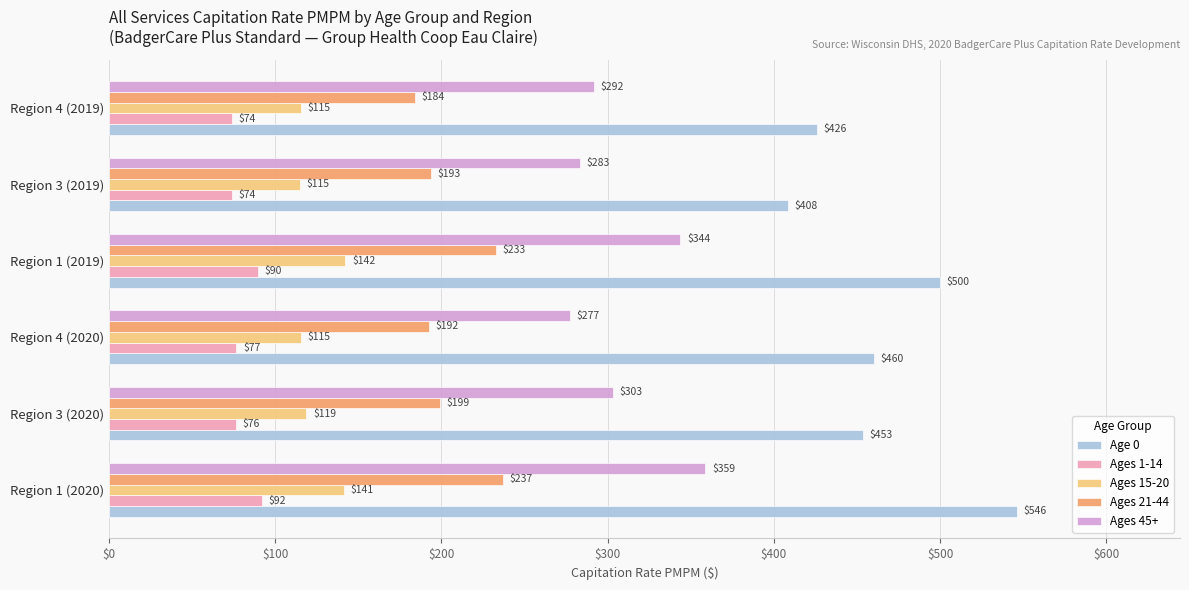

What is the minimum value shown in the chart?

73.7